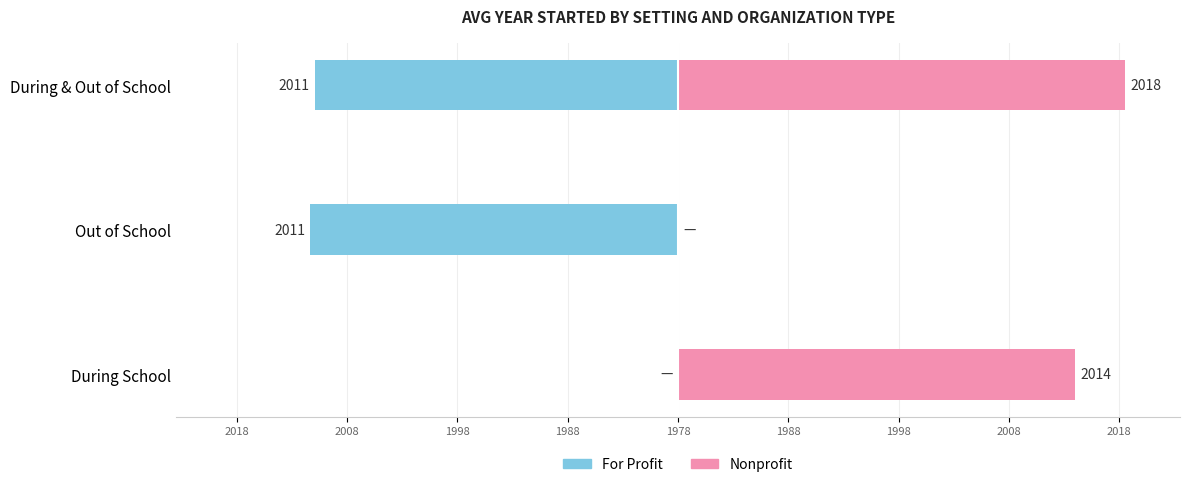

Count the number of categories in the chart.

3